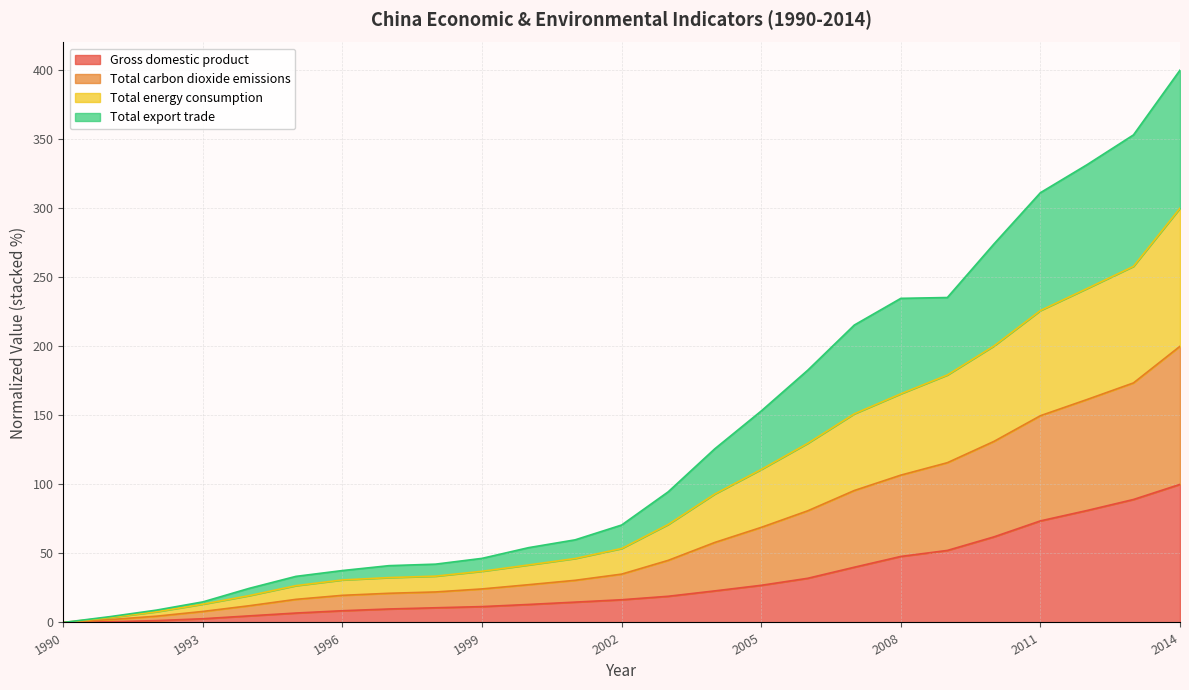

Is it true that Gross domestic product equals 0.0 at 1990?

True